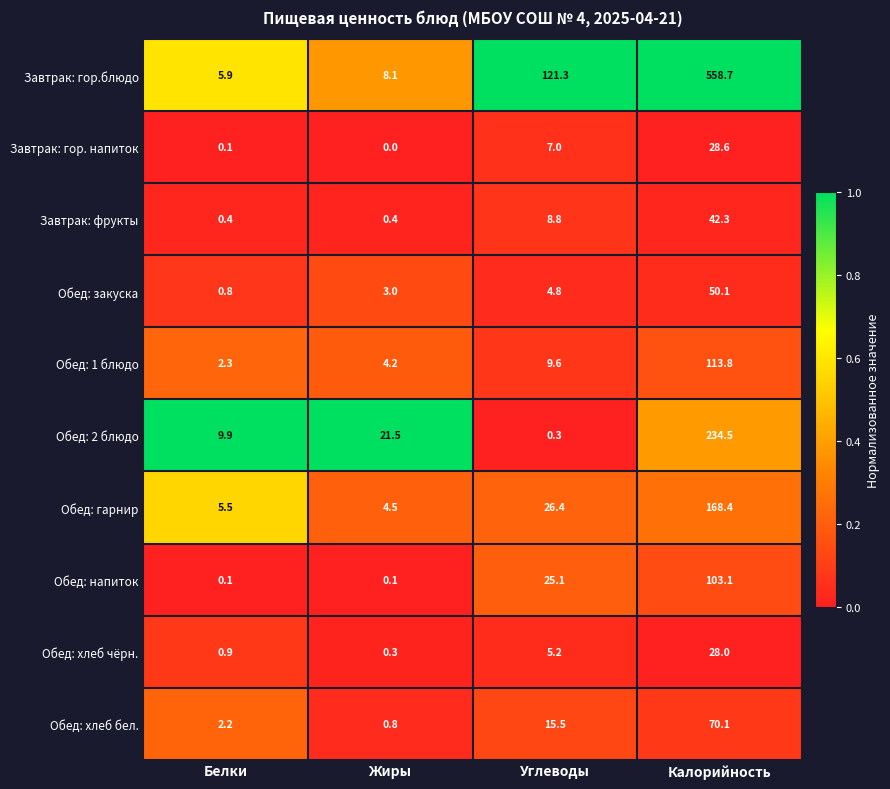

The Обед: напиток series shows 0.1 at Жиры. True or false?

True